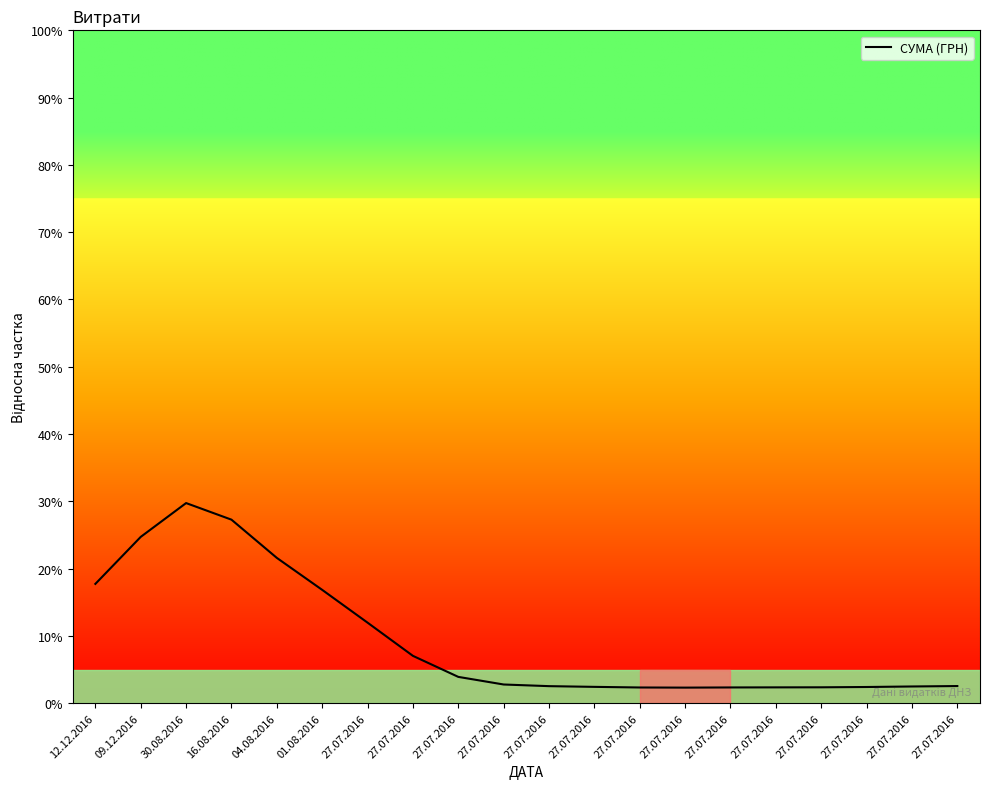

How many data points does each series have?

20